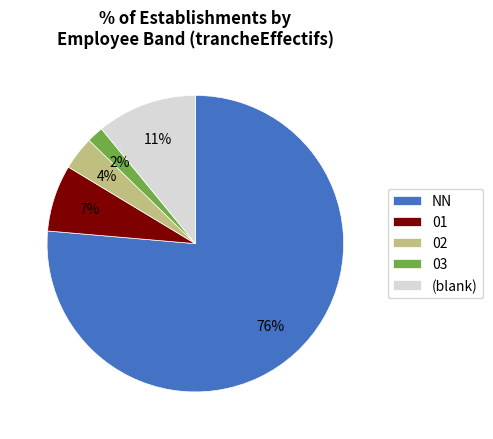

The 01 slice represents 7% of the pie. True or false?

True